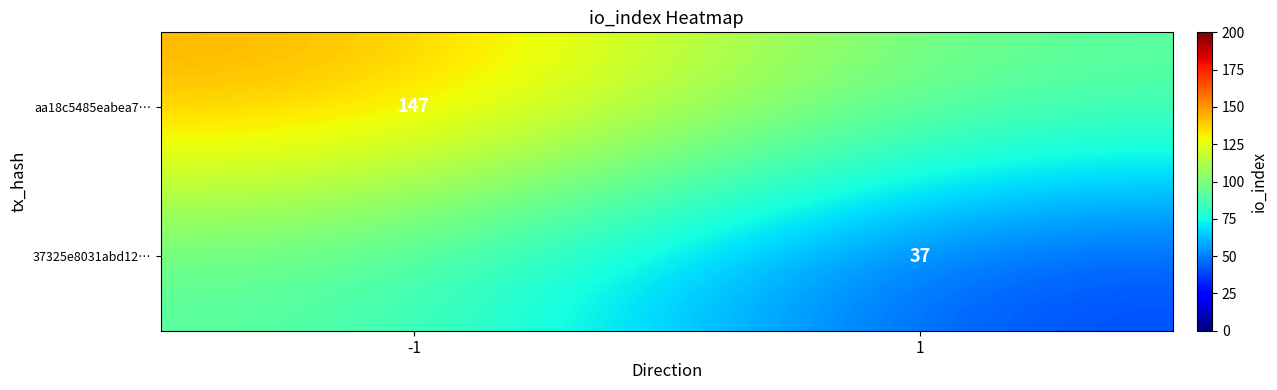

The aa18c5485eabea7… series shows 213 at -1. True or false?

False